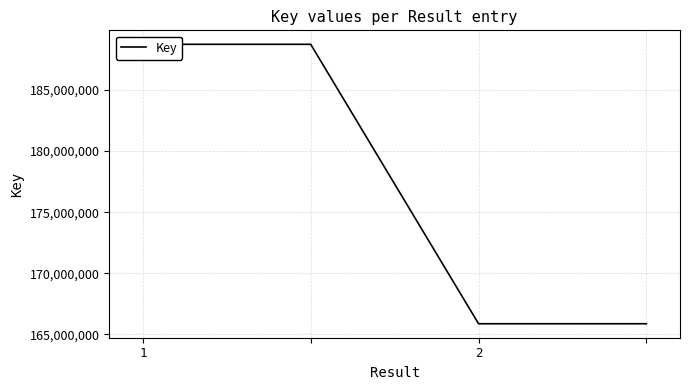

How many lines are shown in the chart?

1